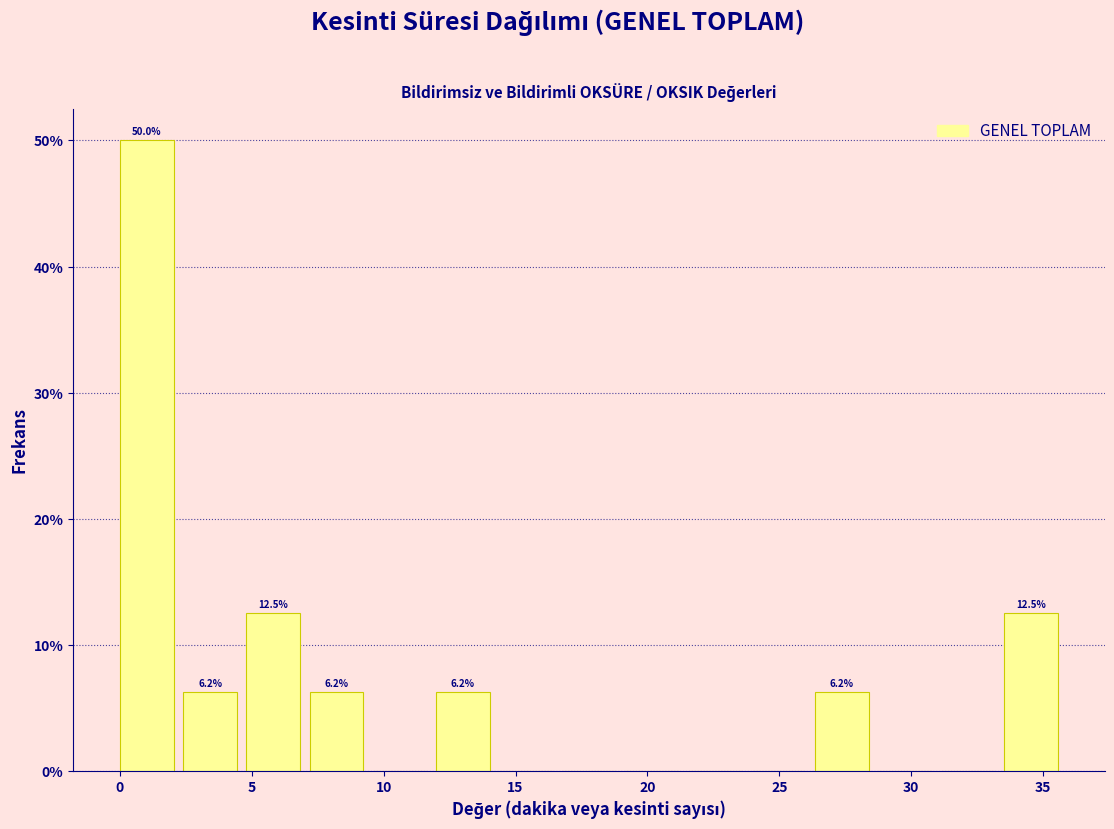

Which range on the x-axis has the tallest bar?

0.0 to 2.5